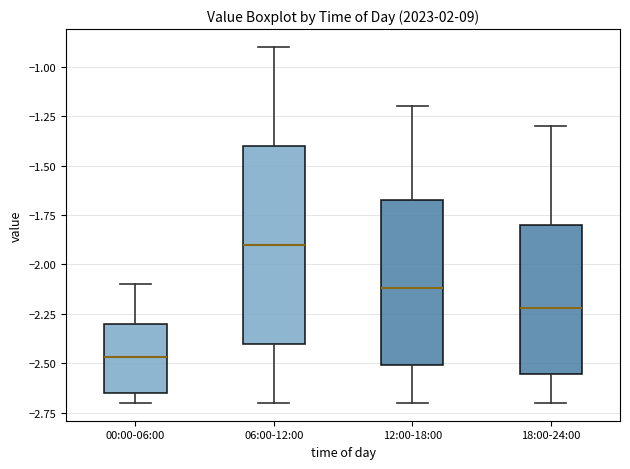

Where does the median line of the box for 00:00-06:00 sit on the y-axis? The values are not printed on the chart, so give them approximately, as read against the axis.

-2.45